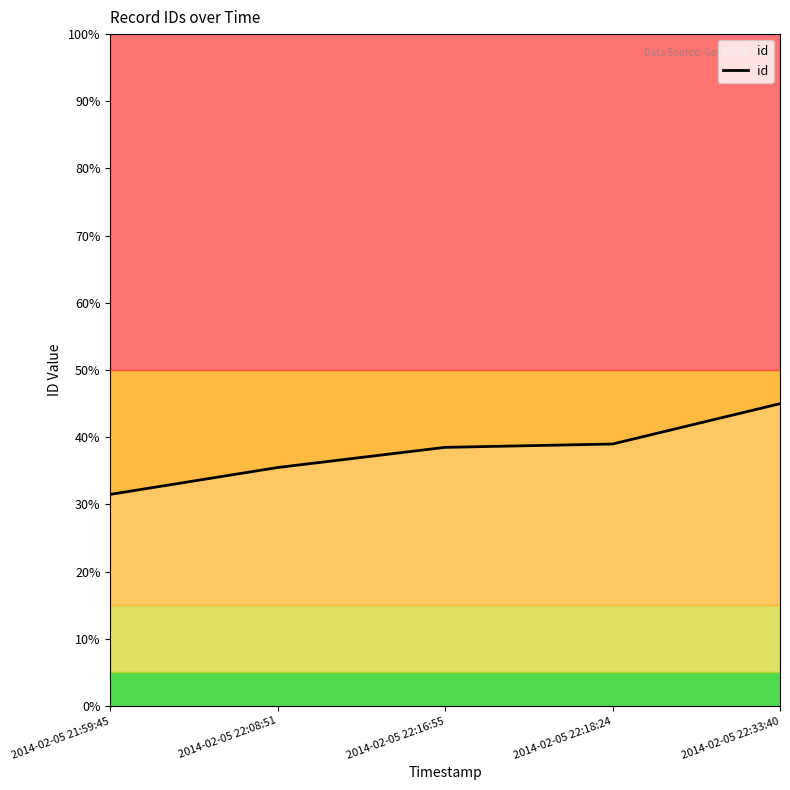

The value at 2014-02-05 22:18:24 is 35055. True or false?

False